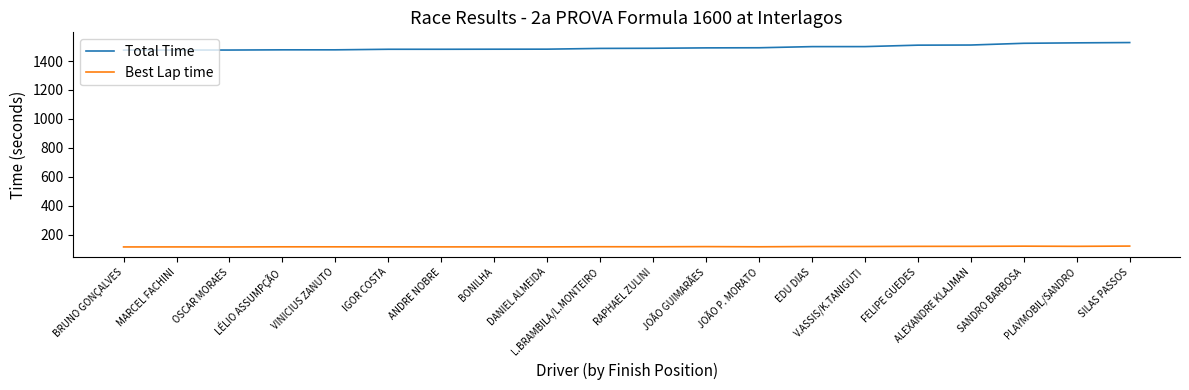

True or false: Best Lap time and Total Time intersect in this chart.

False